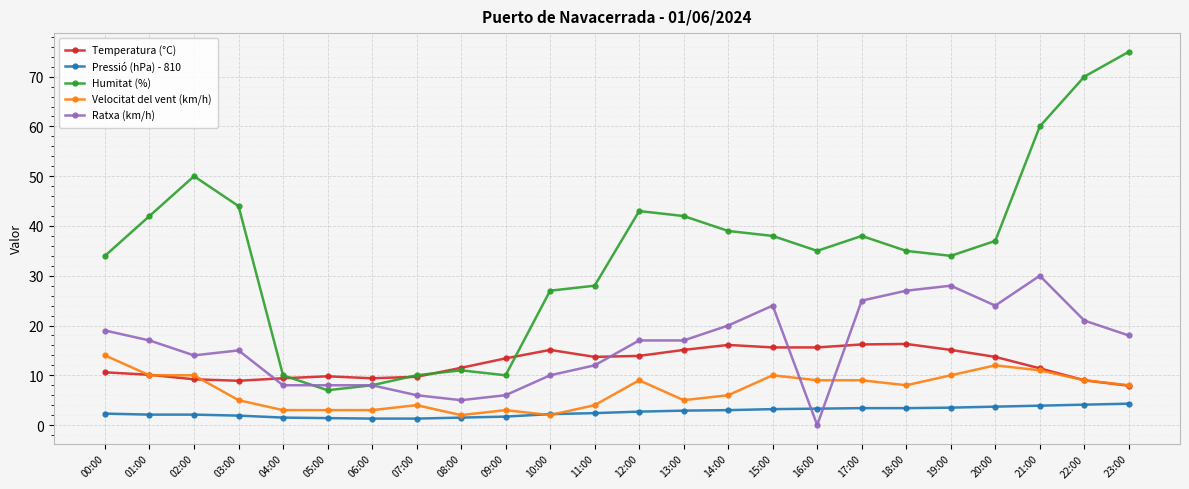

True or false: Ratxa (km/h) has more than 2 interior local peaks.

True